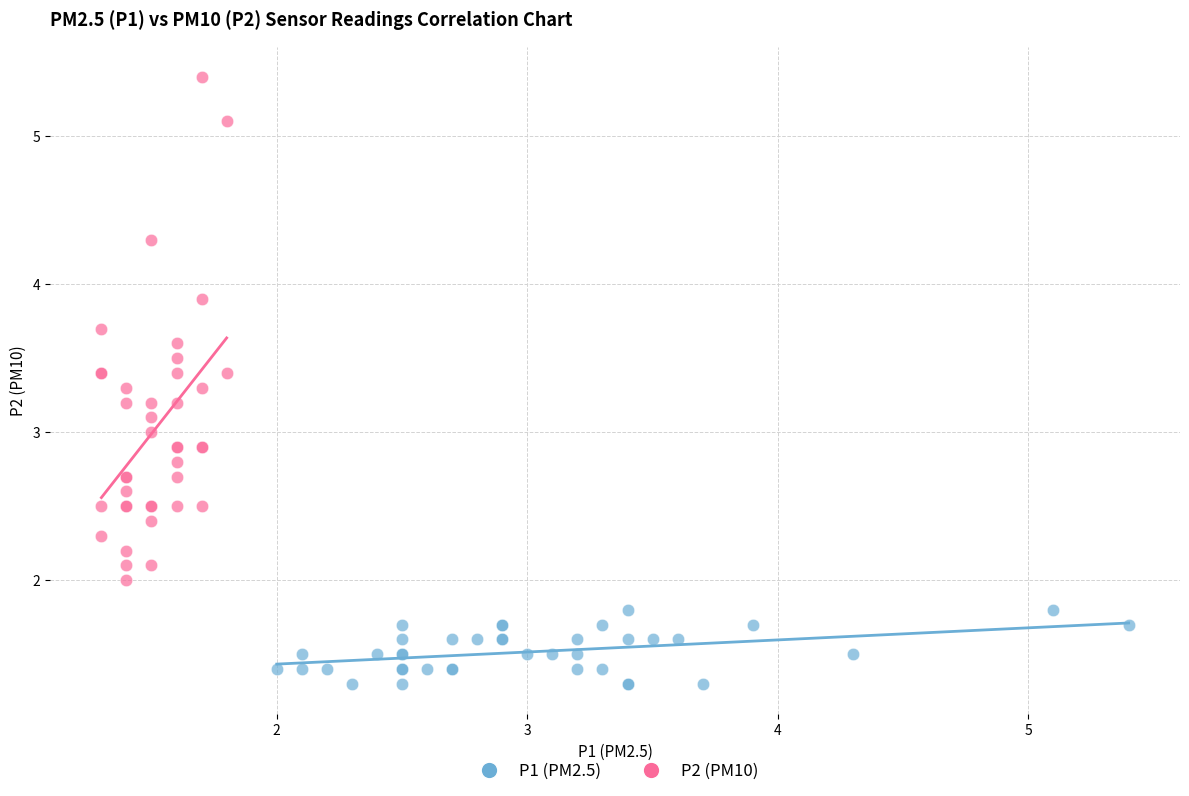

Which series contains the lowest Y value?

P1 (PM2.5)